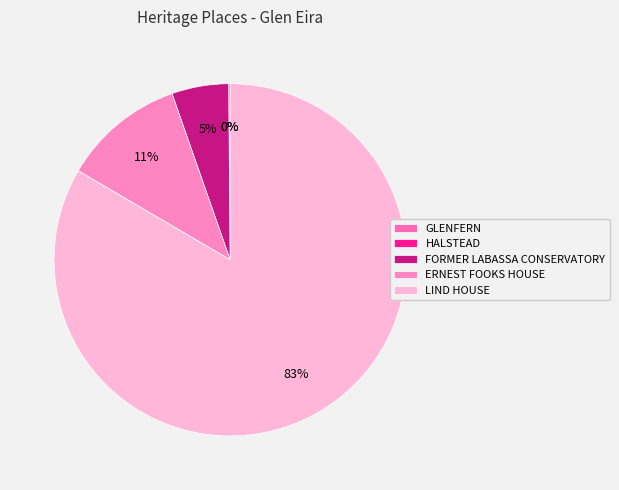

Does HALSTEAD represent more than half of the total?

No